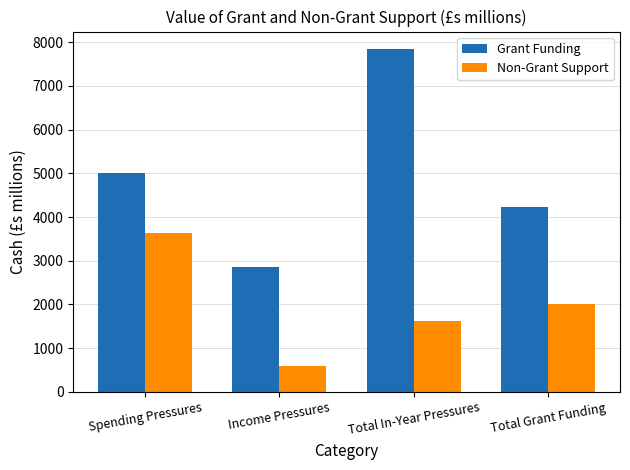

What position from the right is Total In-Year Pressures?

2